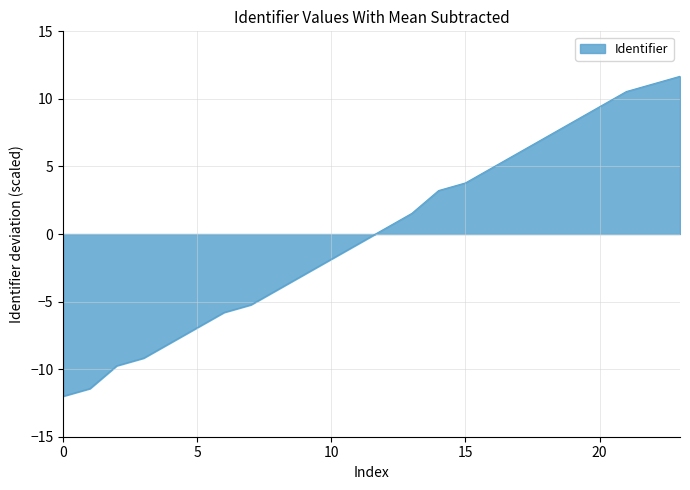

What is the maximum value shown in the chart?

11.7